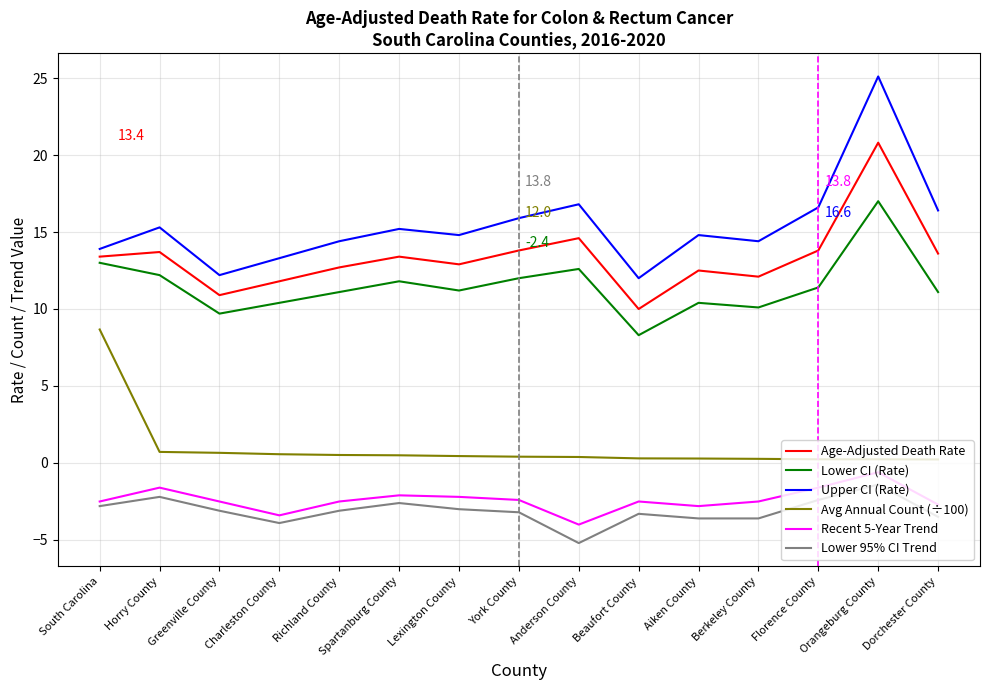

Does the chart have visible grid lines?

Yes